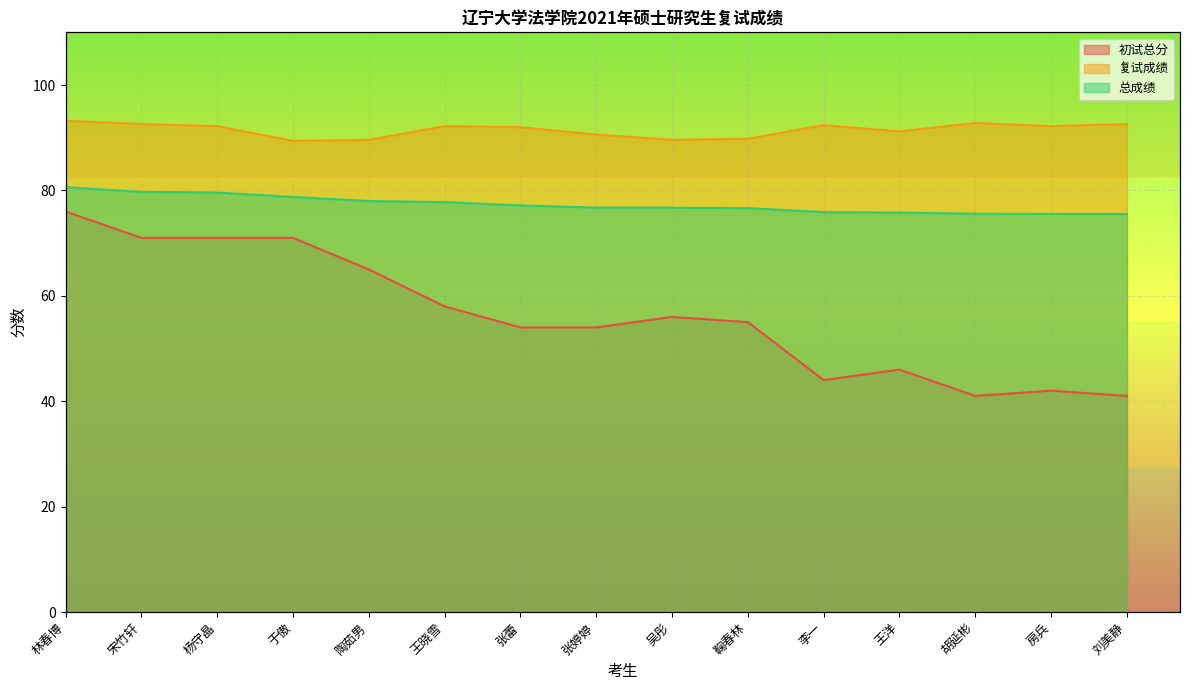

What is the label of the 4th point from the right?

王洋